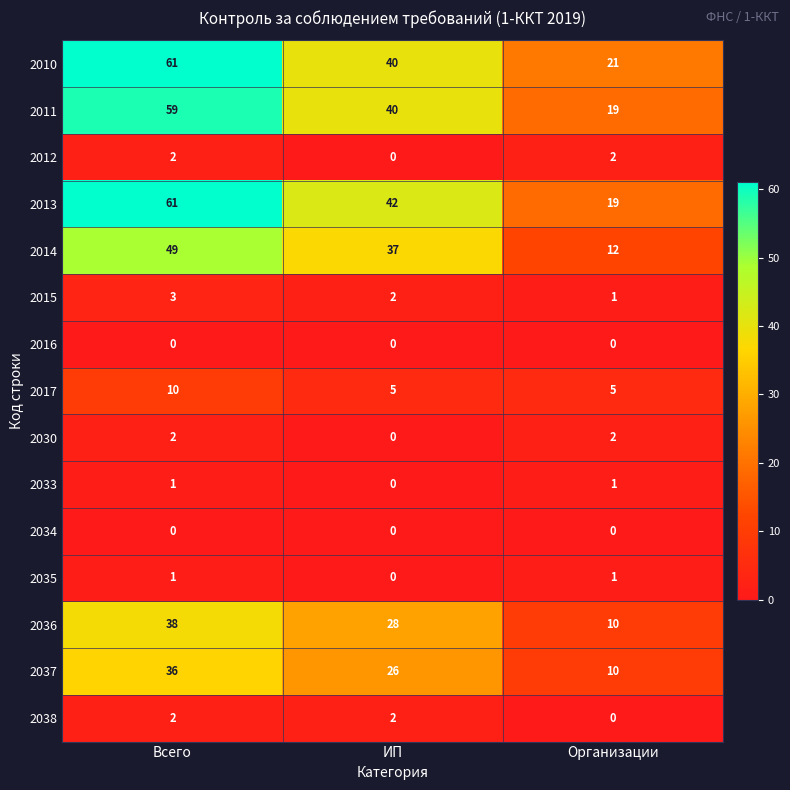

At which category is the sum across all series the highest?

Всего